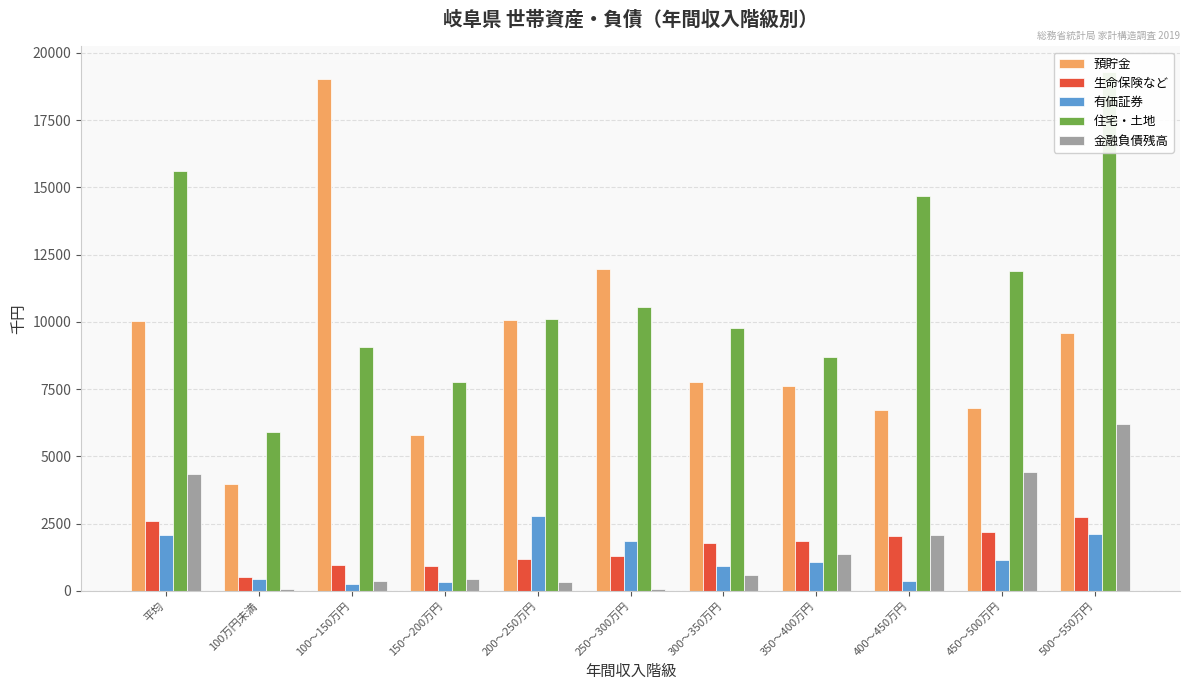

What are all the series names shown in the legend?

預貯金, 生命保険など, 有価証券, 住宅・土地, 金融負債残高